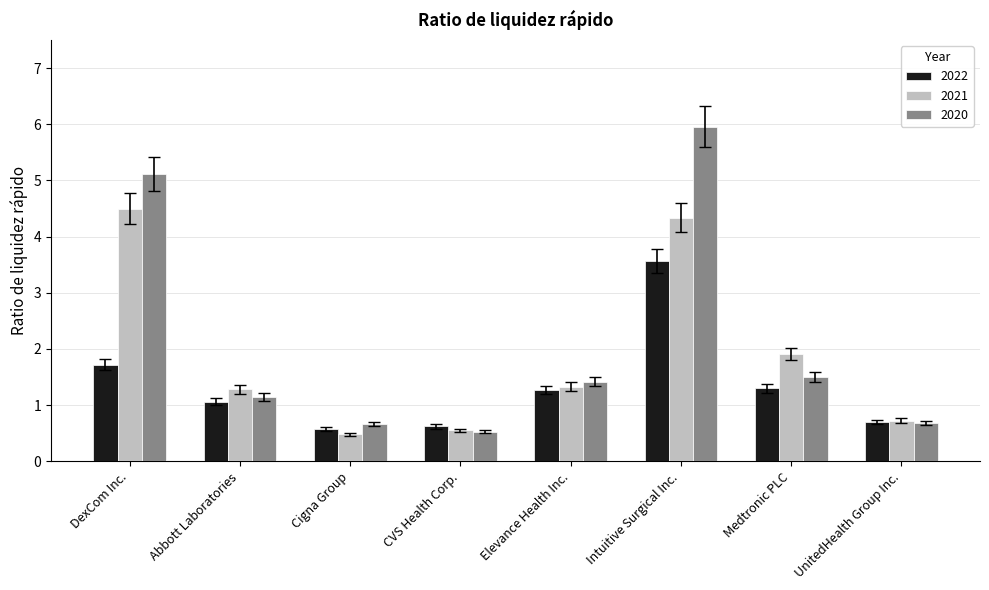

Reading left to right, transcribe all the data shown in this chart.

2022: DexCom Inc.=1.7	Abbott Laboratories=1.1	Cigna Group=0.6	CVS Health Corp.=0.6	Elevance Health Inc.=1.3	Intuitive Surgical Inc.=3.6	Medtronic PLC=1.3	UnitedHealth Group Inc.=0.7
2021: DexCom Inc.=4.5	Abbott Laboratories=1.3	Cigna Group=0.5	CVS Health Corp.=0.6	Elevance Health Inc.=1.3	Intuitive Surgical Inc.=4.3	Medtronic PLC=1.9	UnitedHealth Group Inc.=0.7
2020: DexCom Inc.=5.1	Abbott Laboratories=1.1	Cigna Group=0.7	CVS Health Corp.=0.5	Elevance Health Inc.=1.4	Intuitive Surgical Inc.=6.0	Medtronic PLC=1.5	UnitedHealth Group Inc.=0.7